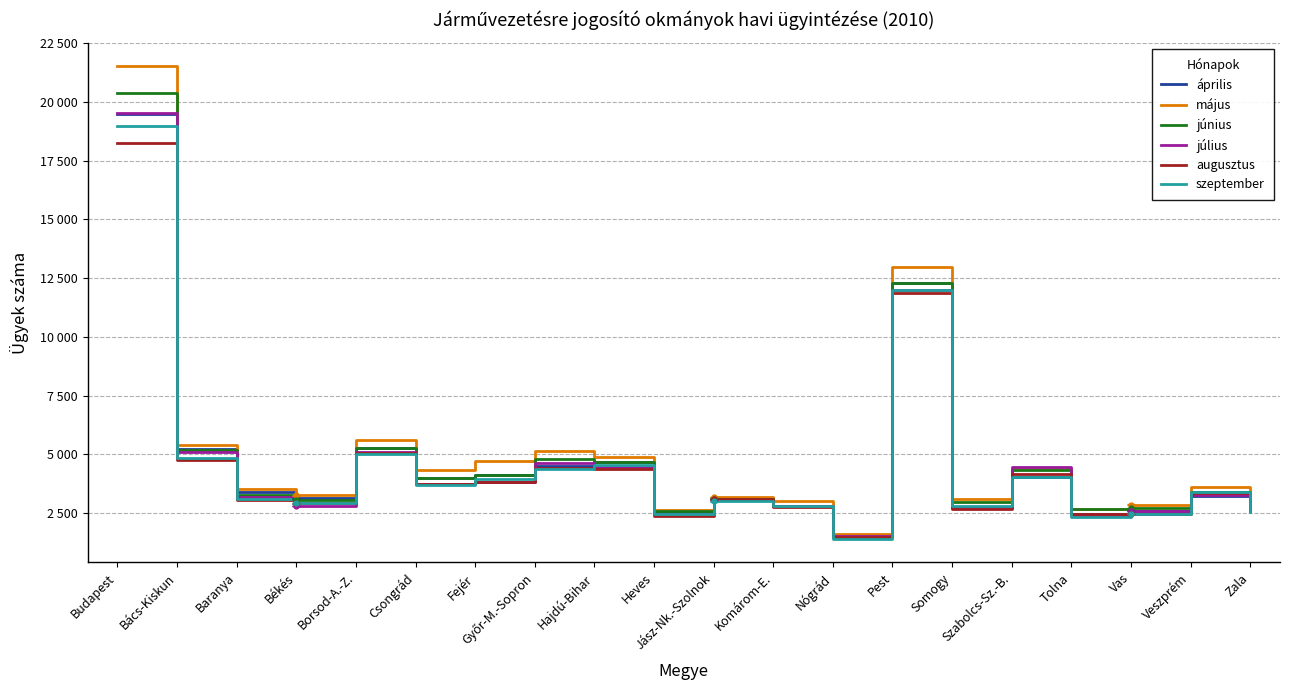

Is it true that augusztus equals 1964 at Csongrád?

False